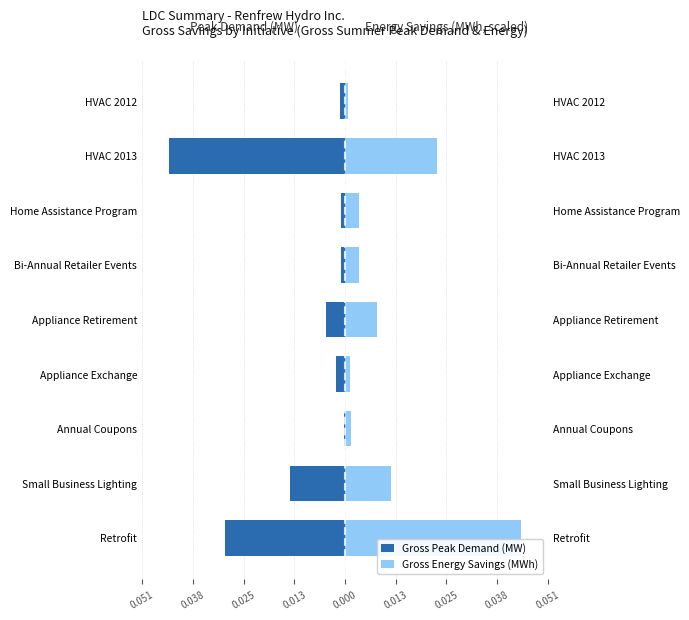

The value of Gross Peak Demand (MW) at Retrofit is -0.0. True or false?

False